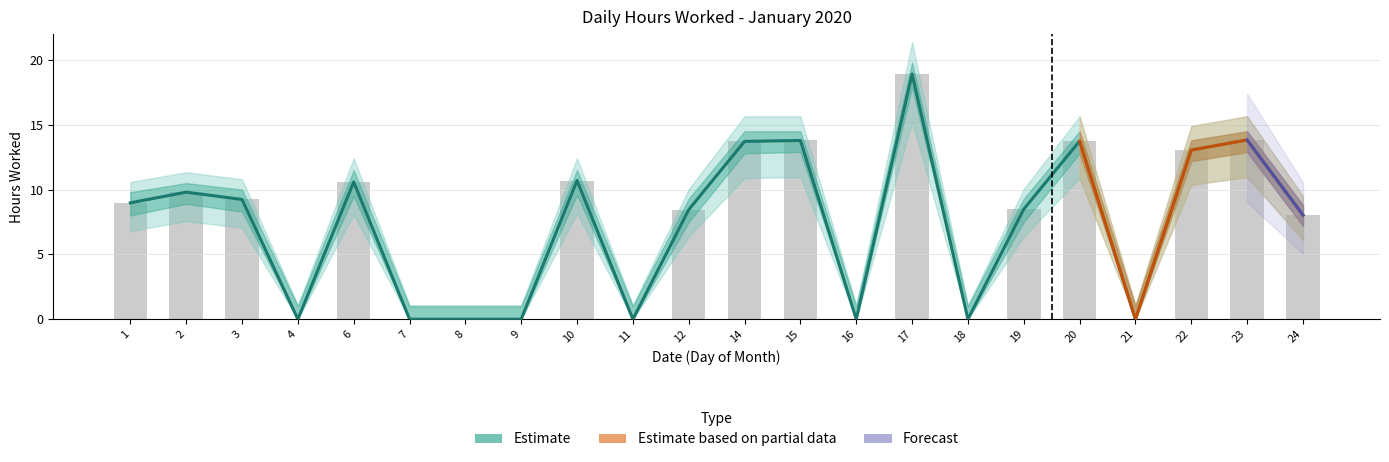

What is the highest value of the Low_upper series?

18.9